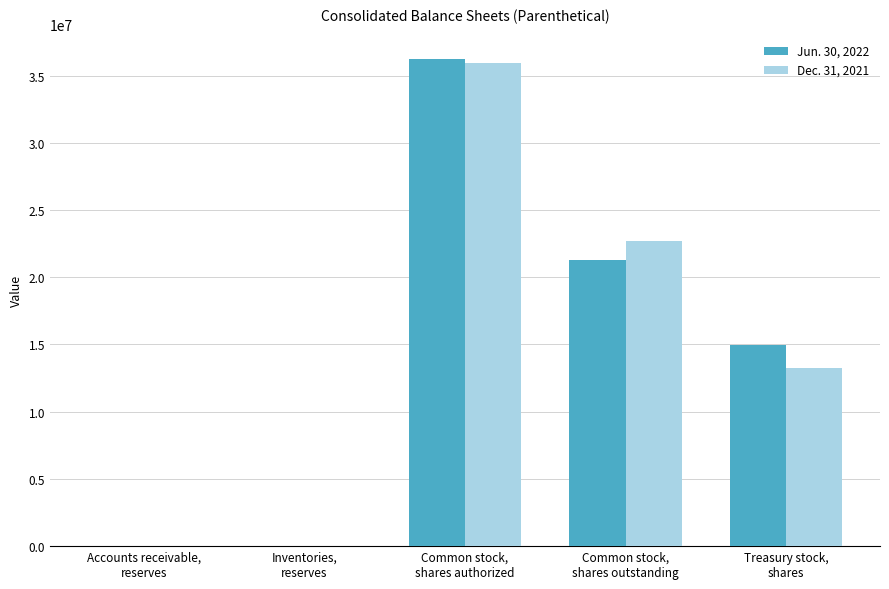

What is the greatest value displayed?

36250636